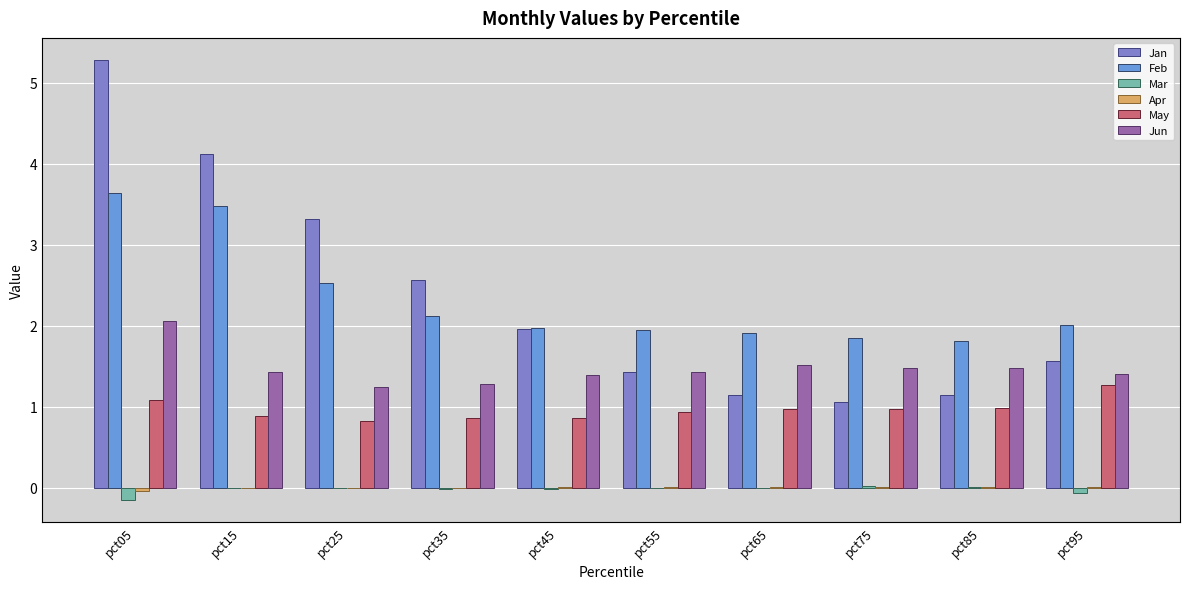

Rank the series by their maximum value, from lowest to highest.

Apr, Mar, May, Jun, Feb, Jan